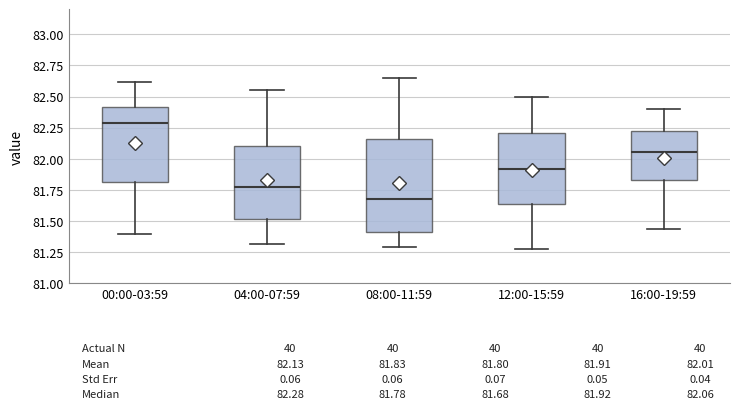

Which box is the tallest, from its lower edge to its upper edge?

08:00-11:59